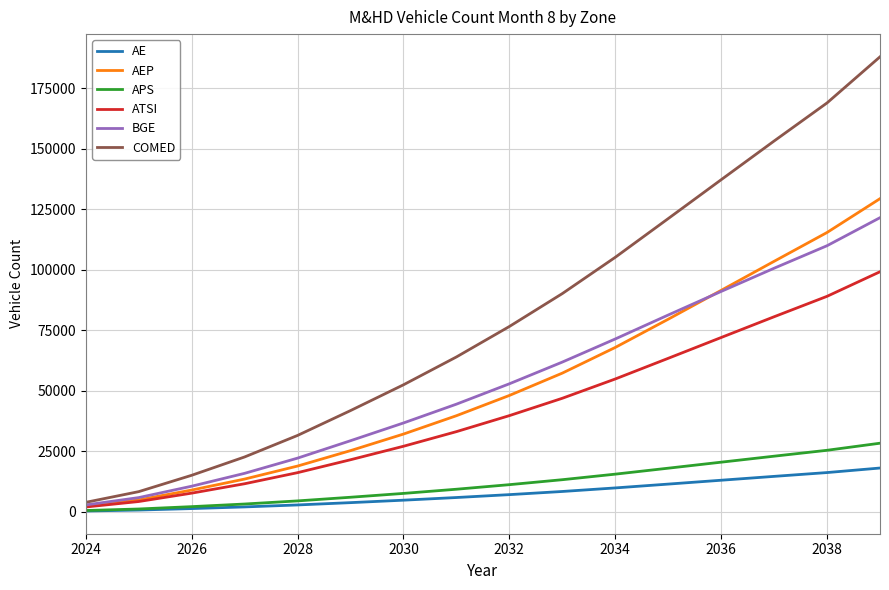

Which series has the largest total across all categories?

COMED